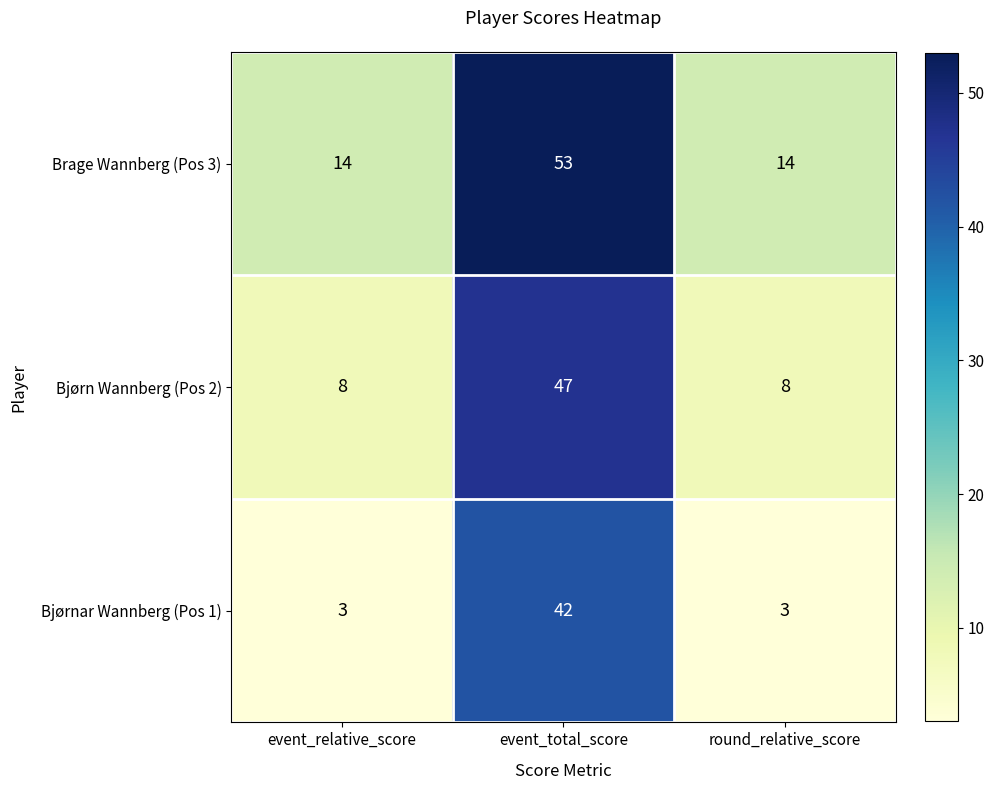

True or false: Brage Wannberg (Pos 3) has a value of 53 at event_total_score.

True